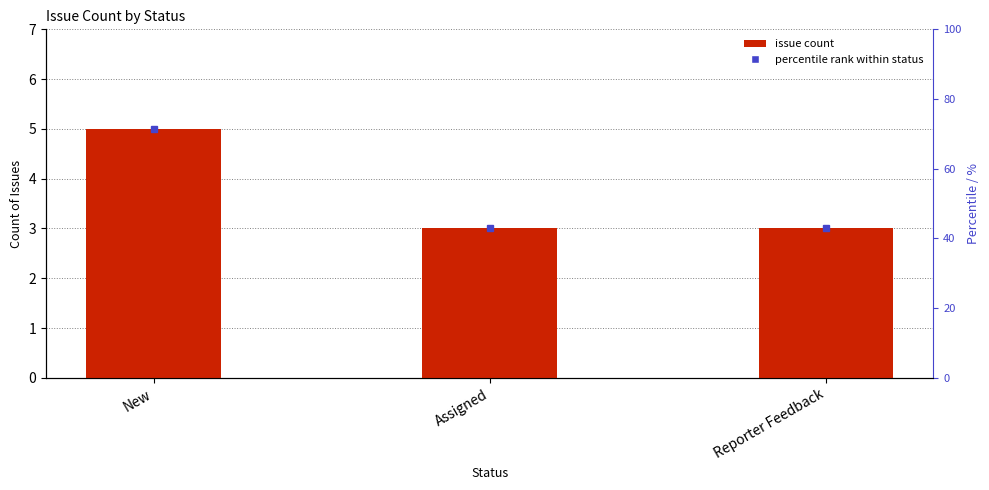

What value does the data have at Reporter Feedback?

3